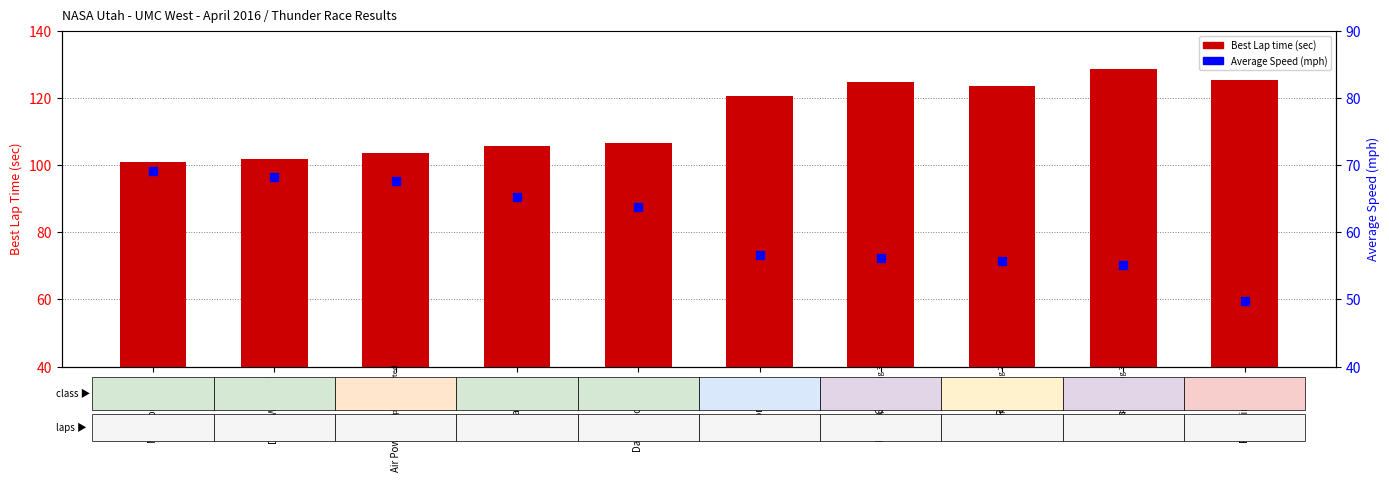

What is the total value across all series at David Lockwood?

170.3